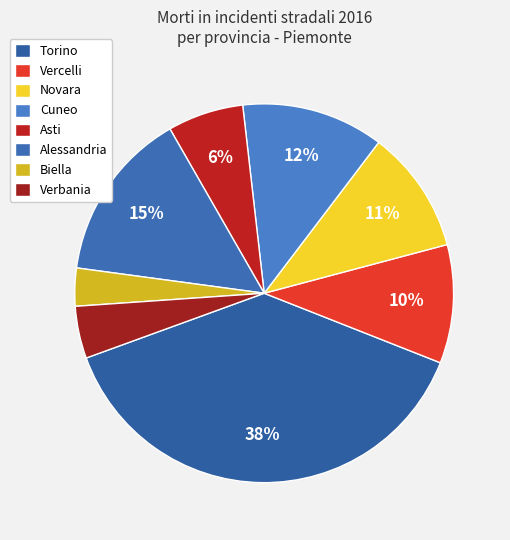

How many segments does this pie chart have?

8